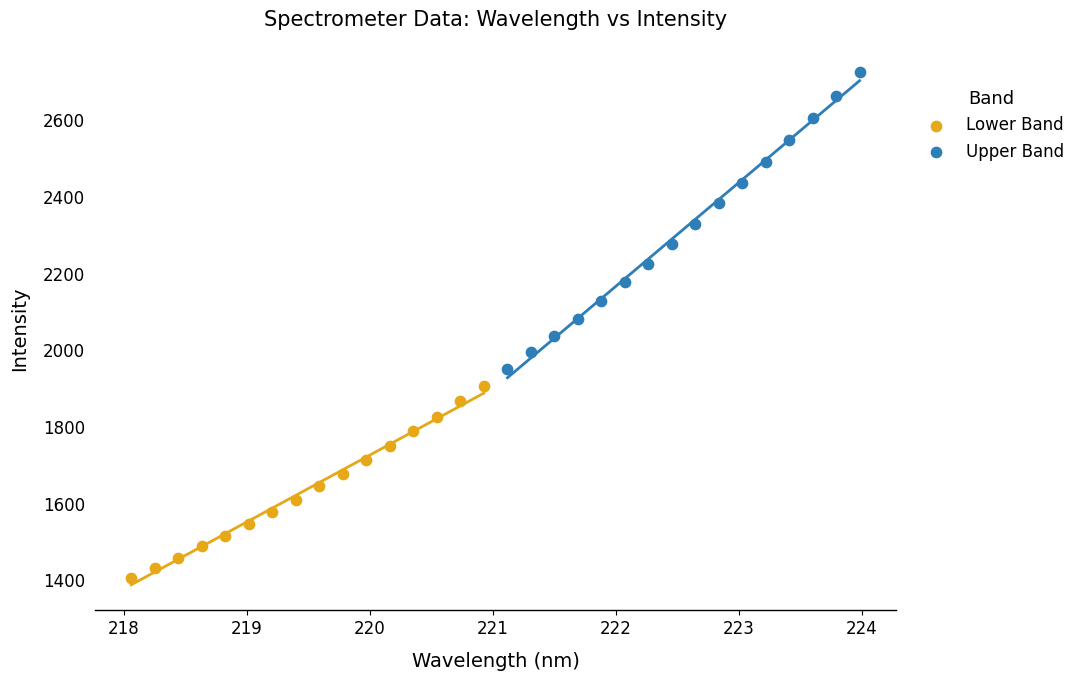

Which series contains the highest Y value?

Upper Band